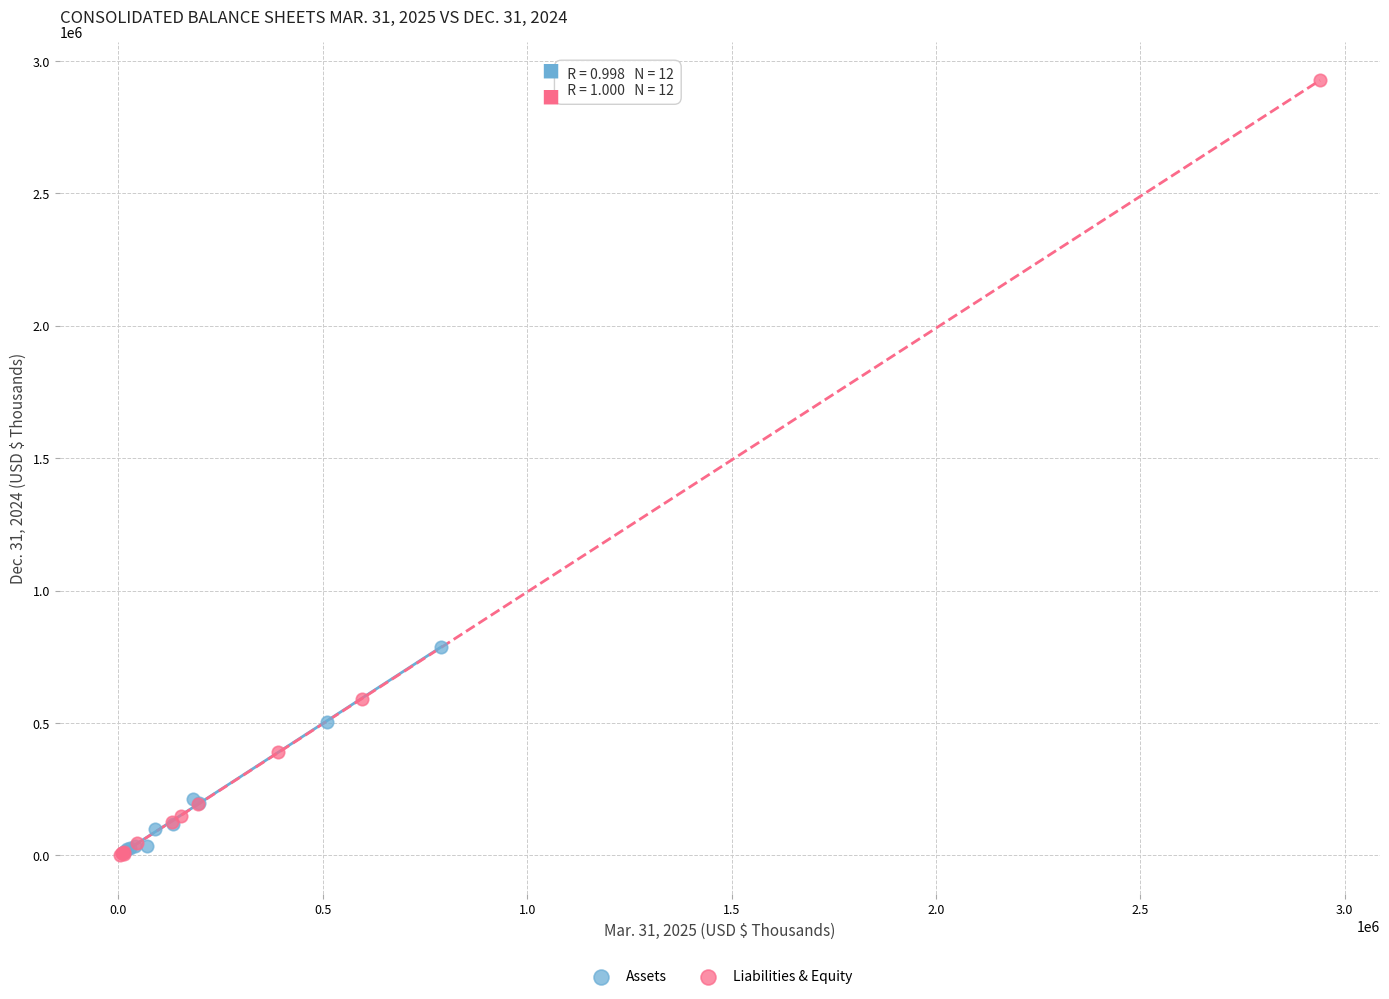

What are all the series names shown in the legend?

Assets, Liabilities & Equity